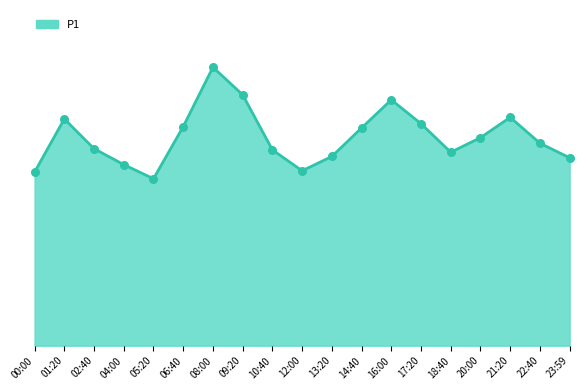

What is the change in value from 02:40 to 05:20?

-3.4